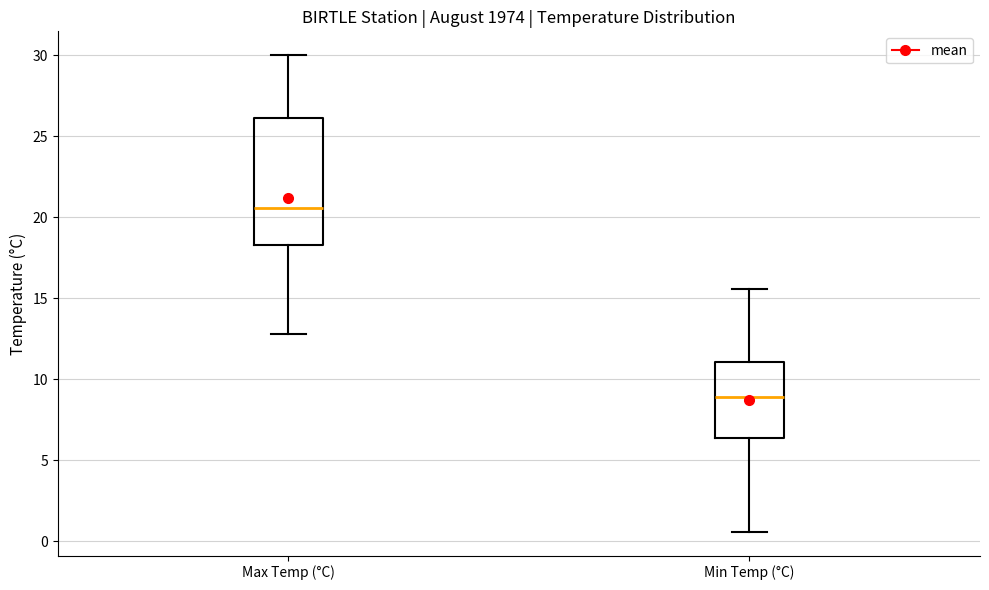

Which box is the tallest, from its lower edge to its upper edge?

Max Temp (°C)